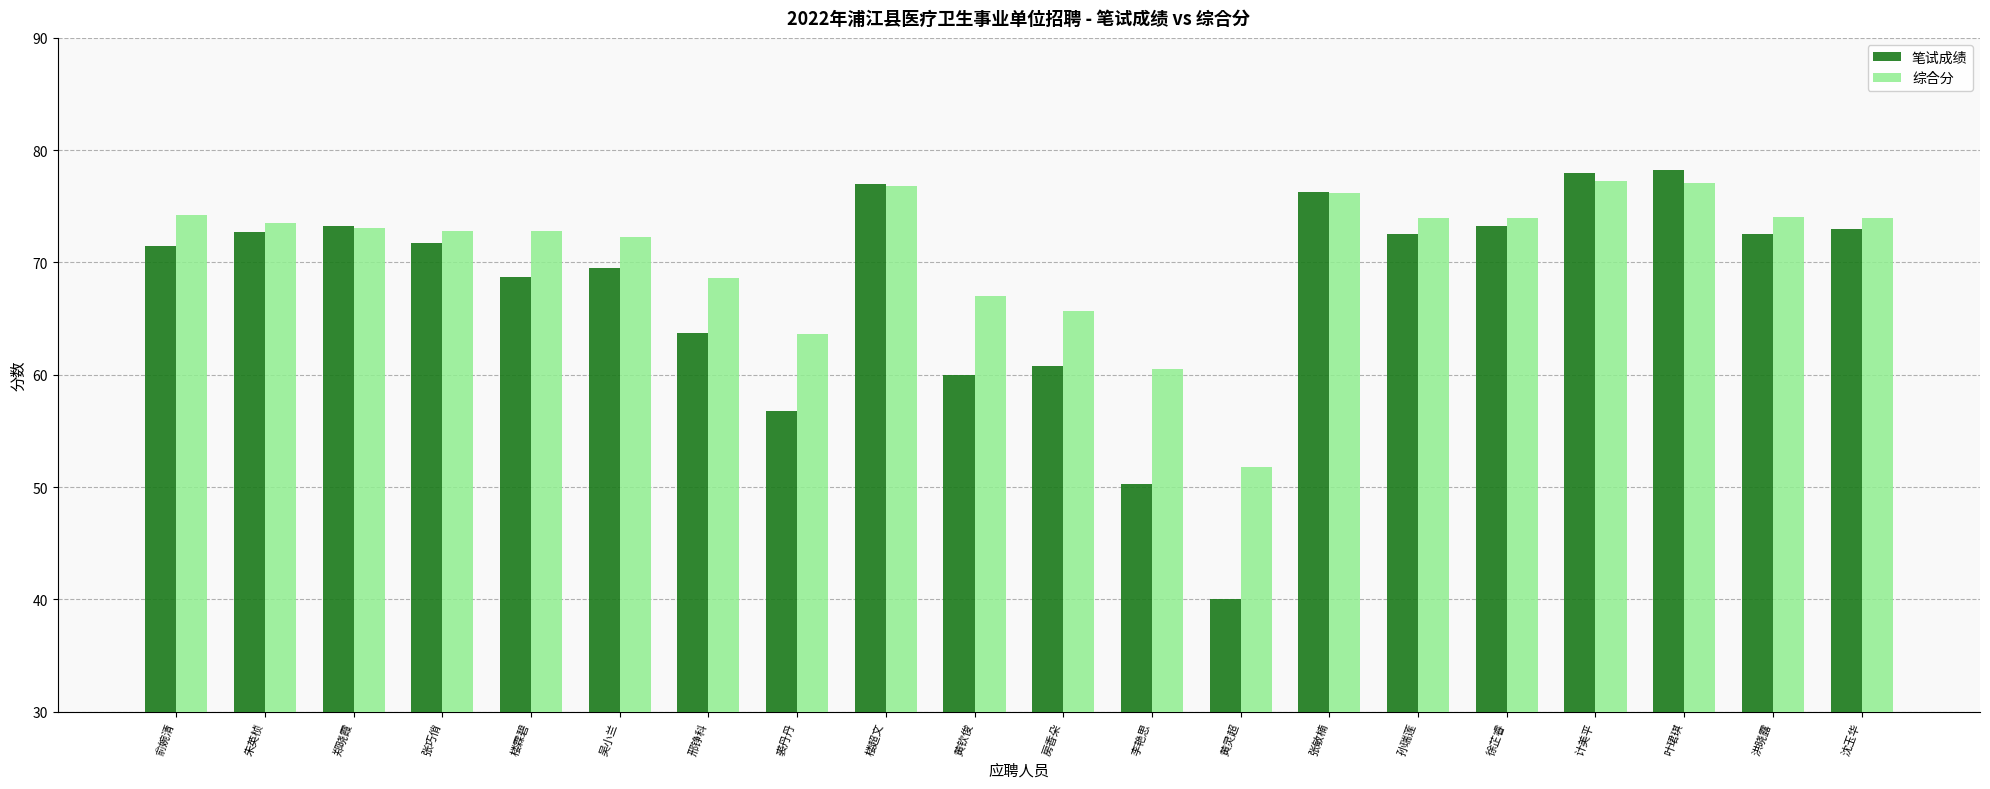

Which label corresponds to the smallest value in the chart?

黄灵超